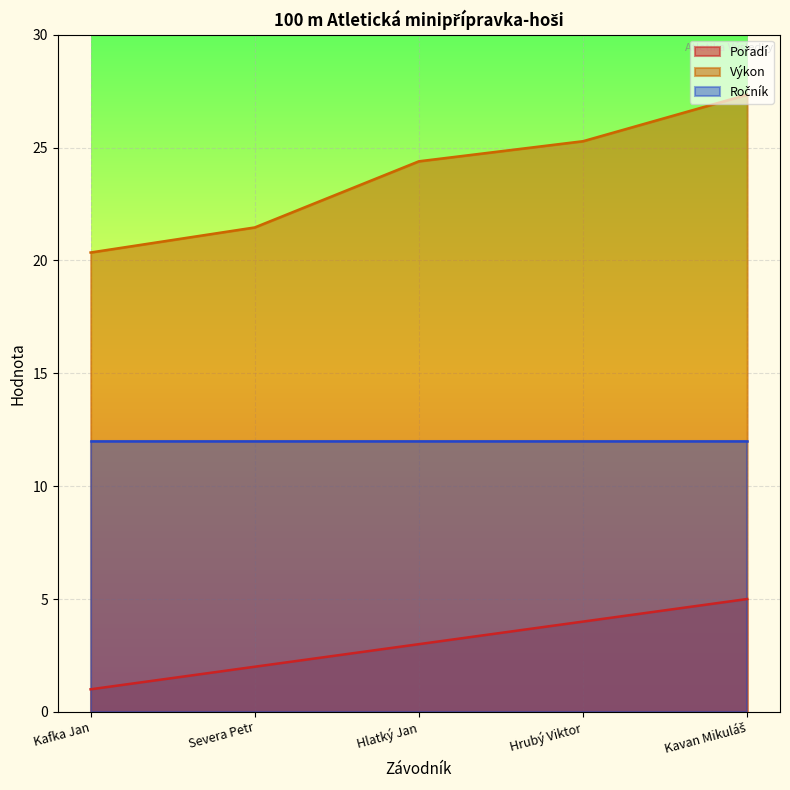

How many distinct data groups are displayed?

3